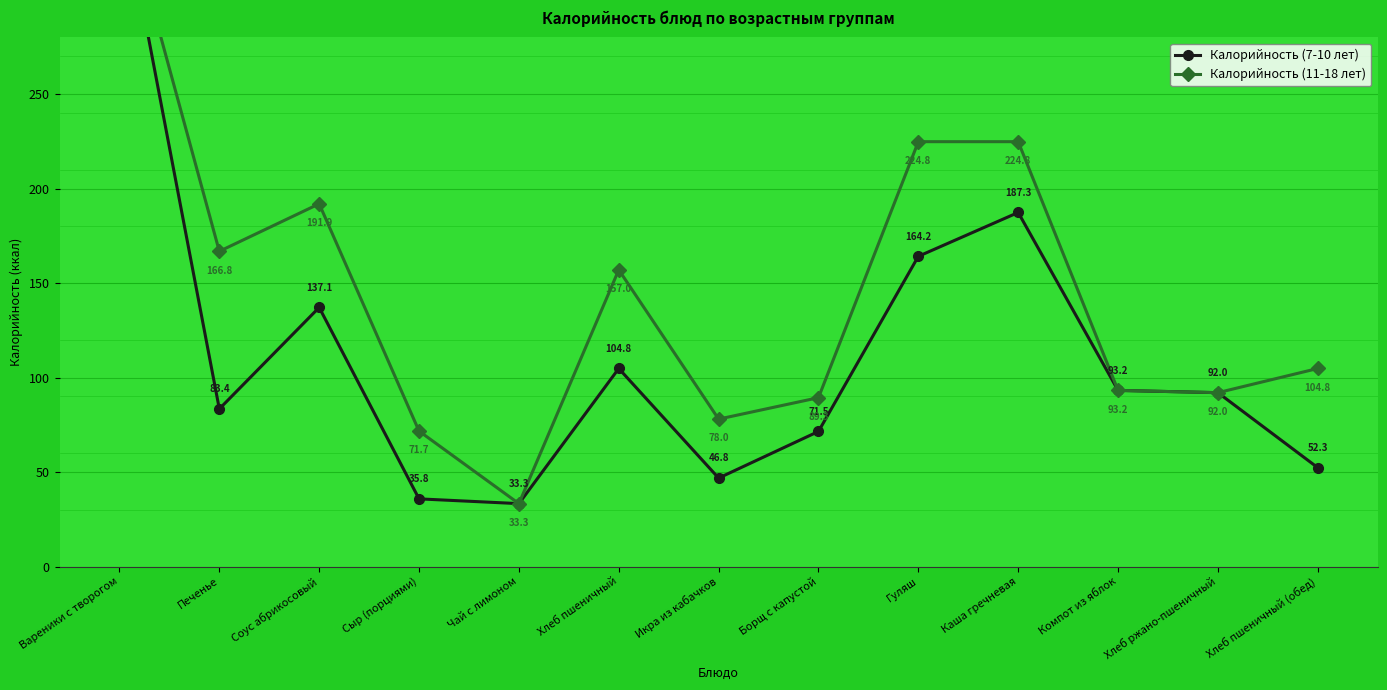

Is it true that Калорийность (7-10 лет) equals 92.0 at Хлеб ржано-пшеничный?

True